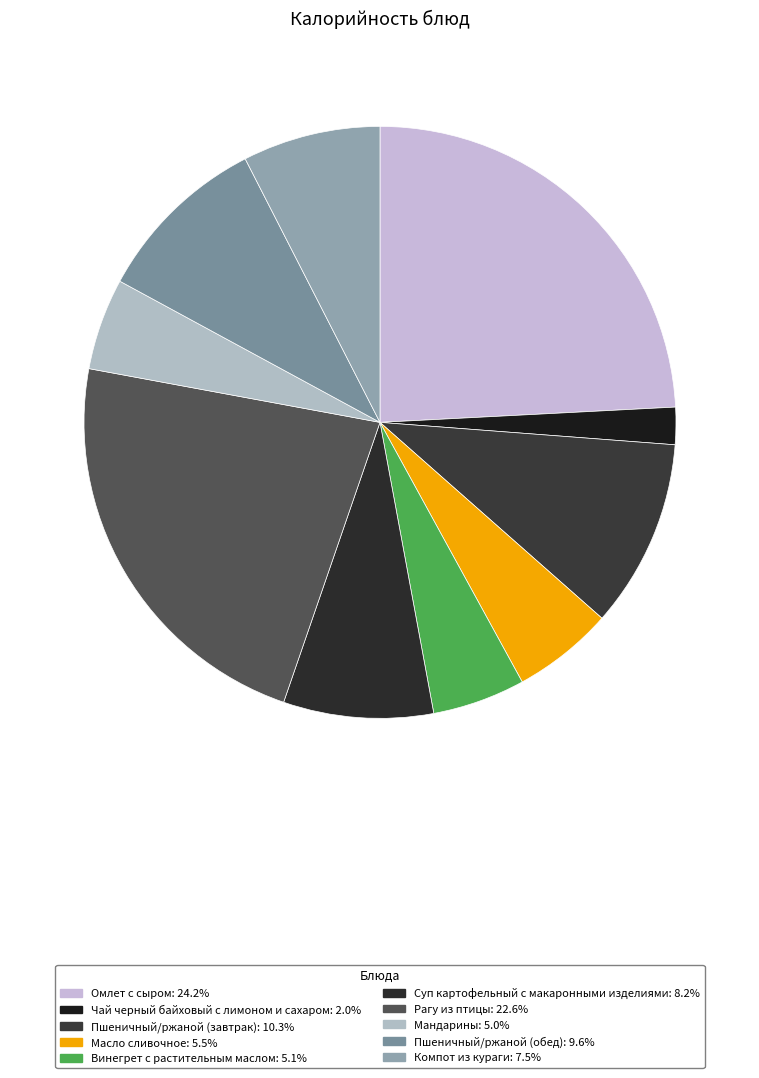

Is Пшеничный/ржаной (обед) the majority of the pie?

No